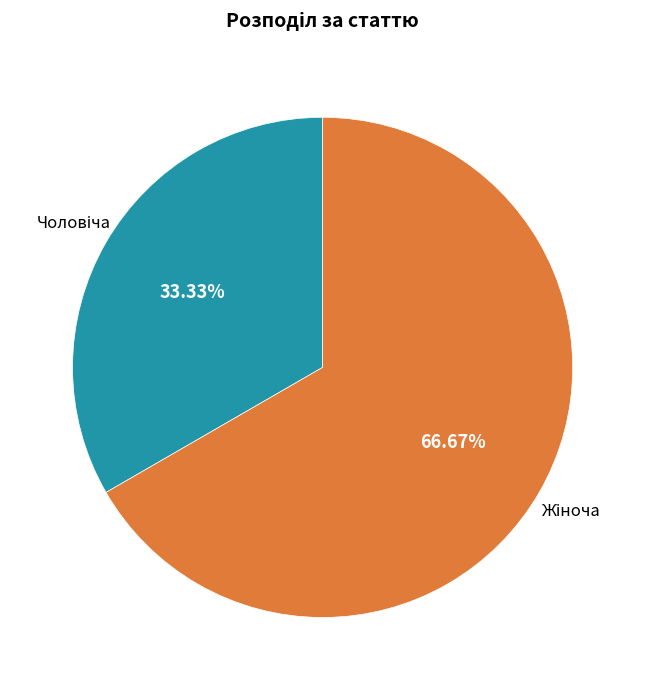

Is there any slice that represents more than half of the pie?

Yes